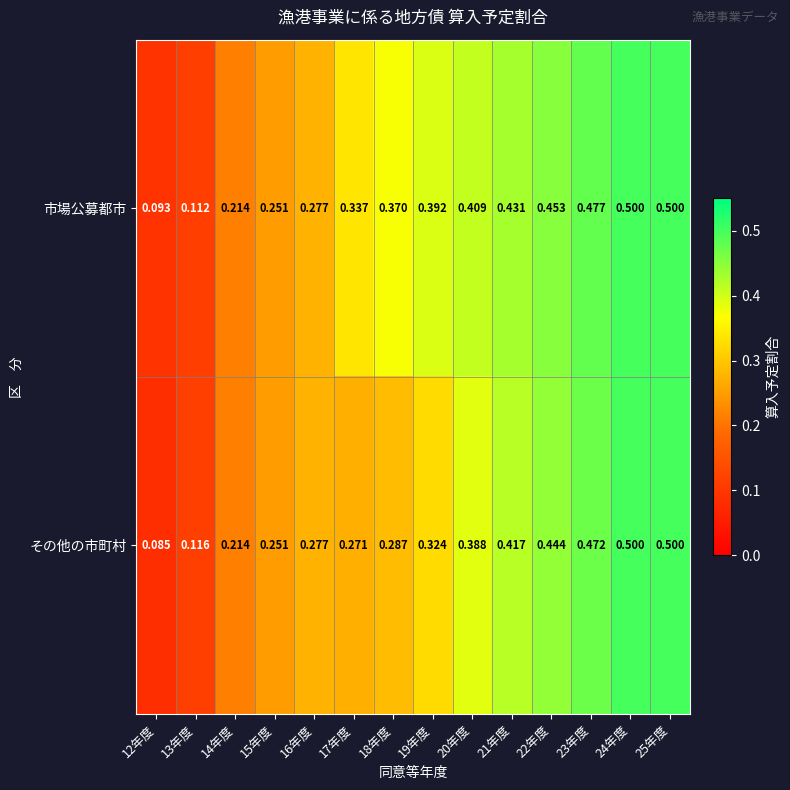

At 21年度, list the series in order from smallest to largest.

その他の市町村, 市場公募都市